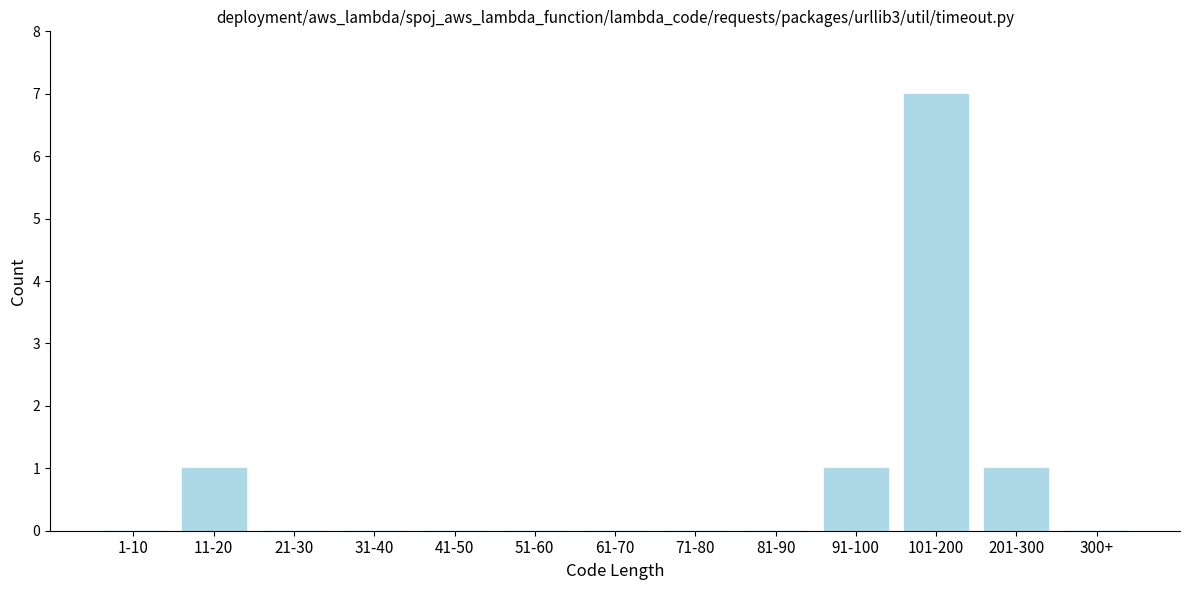

Reading left to right, transcribe all the data shown in this chart.

1-10=0	11-20=1	21-30=0	31-40=0	41-50=0	51-60=0	61-70=0	71-80=0	81-90=0	91-100=1	101-200=7	201-300=1	300+=0